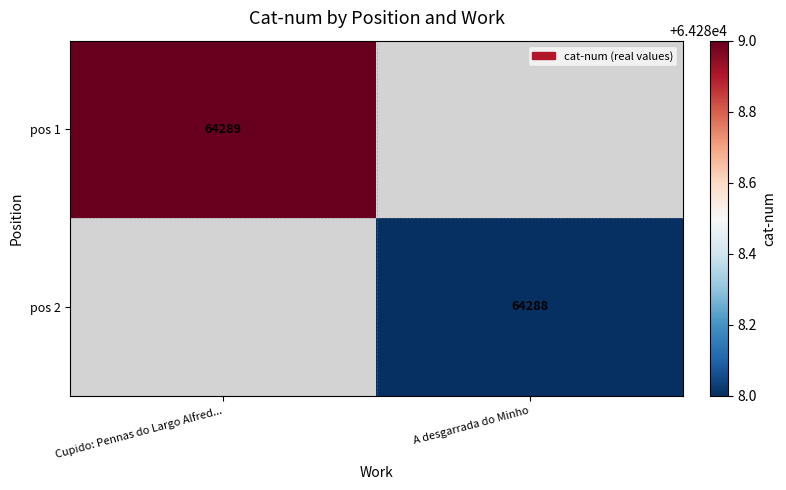

Is it true that pos 1 equals 113570 at Cupido: Pennas do Largo Alfred...?

False